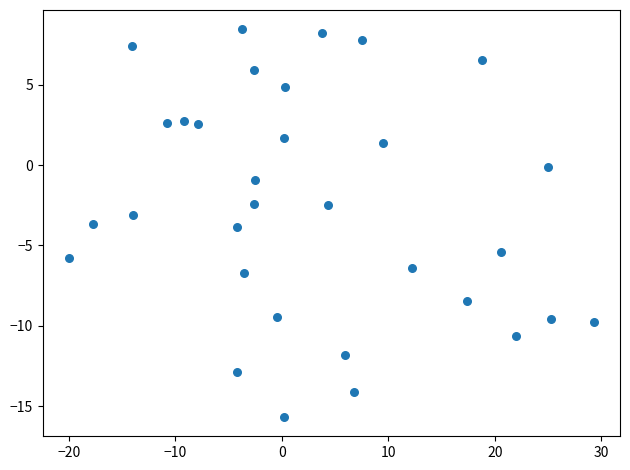

What is the range of X values (max minus min)?

49.2